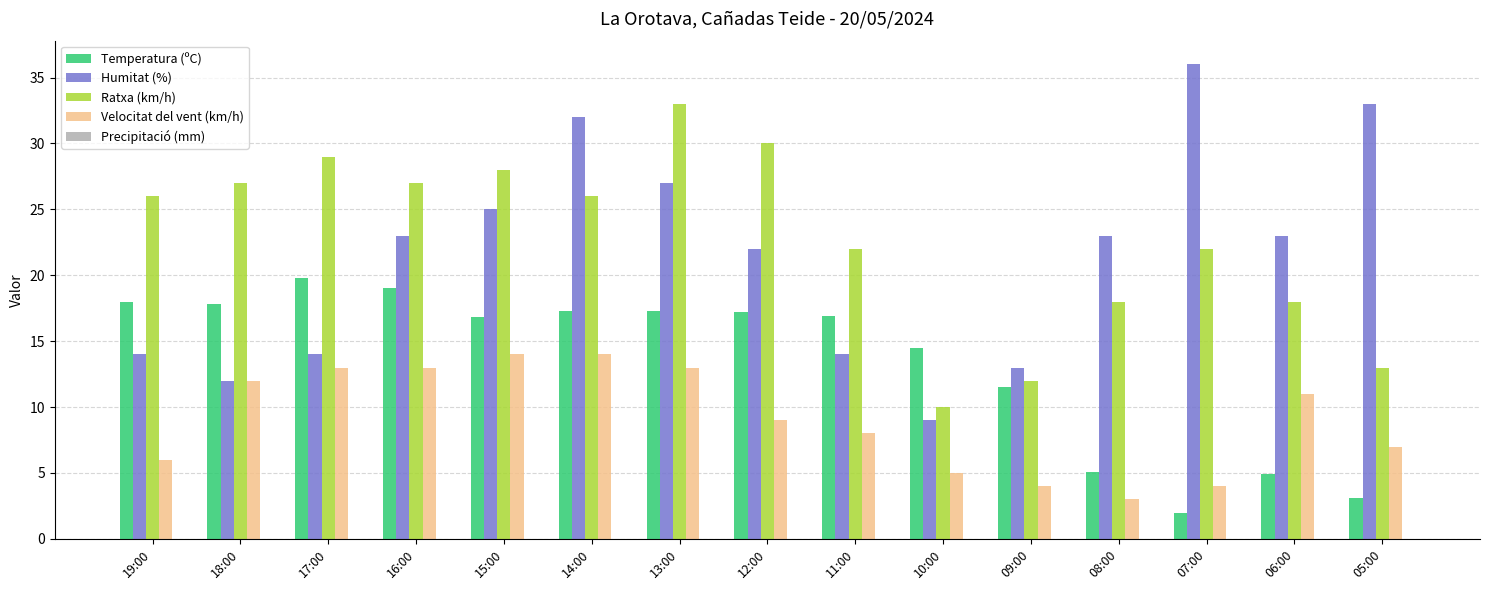

Which series has the widest spread of values?

Humitat (%)